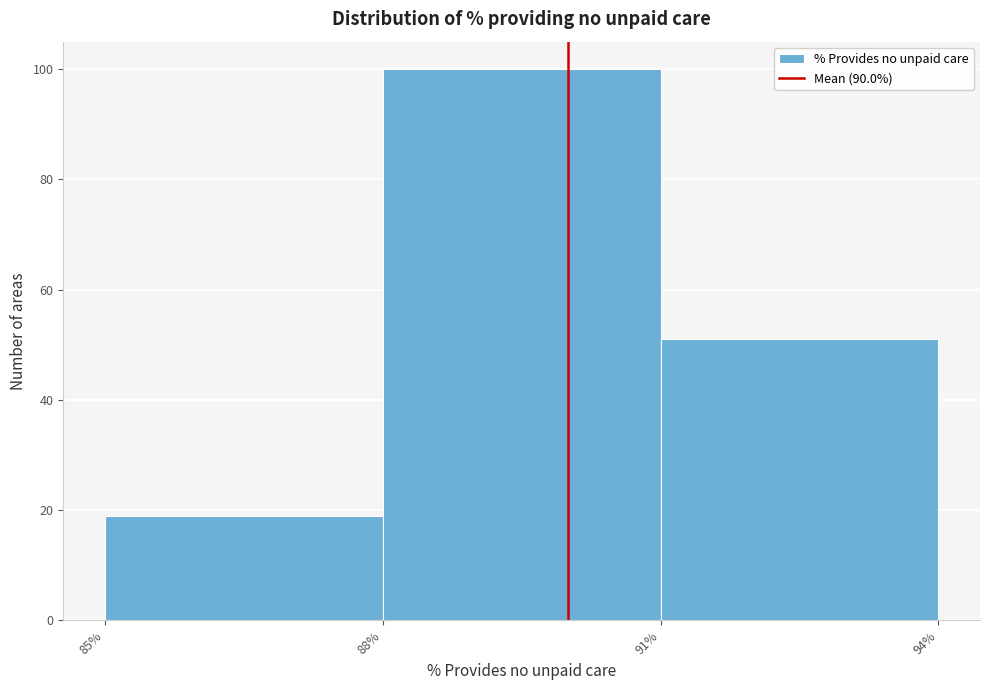

Reading left to right, transcribe this chart: for each bar, give the range it covers on the x-axis and its height. The values are not printed on the chart, so give them approximately, as read against the axis.

85% to 88%: 20
88% to 91%: 100
91% to 94%: 52